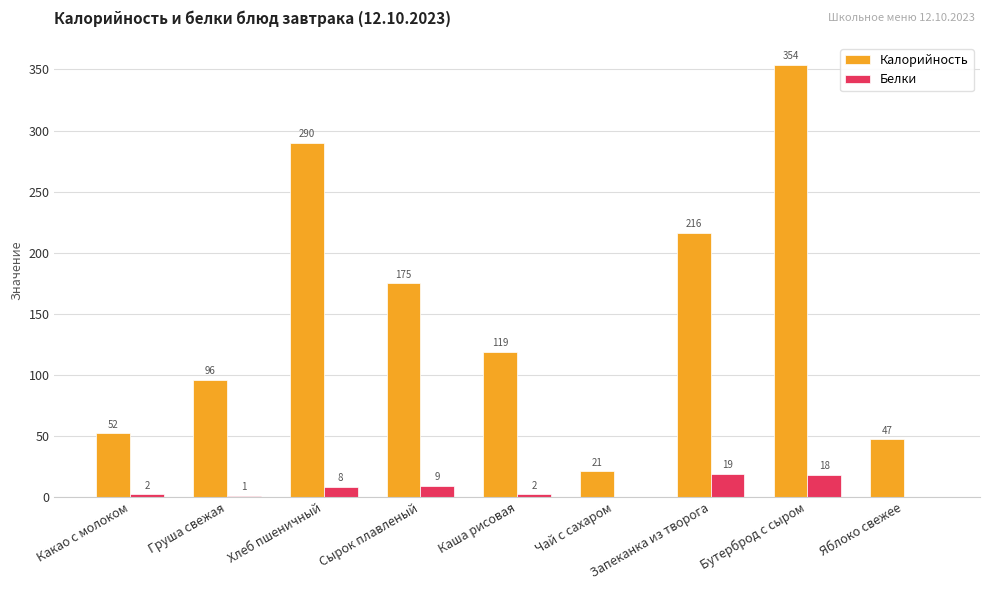

Count the number of categories in the chart.

9